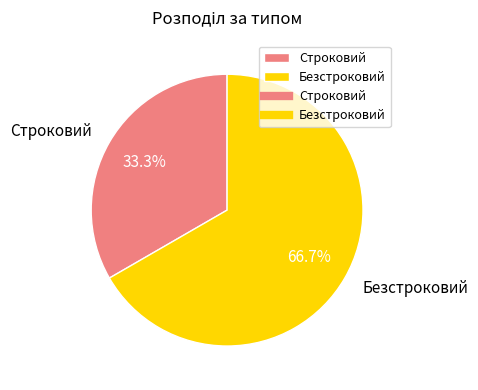

To the nearest percent, what is the average slice percentage?

50%